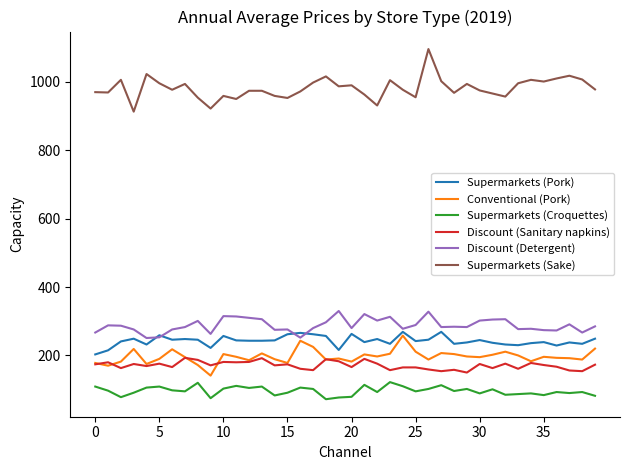

Rank the series by their maximum value, from highest to lowest.

Supermarkets (Sake), Discount (Detergent), Supermarkets (Pork), Conventional (Pork), Discount (Sanitary napkins), Supermarkets (Croquettes)